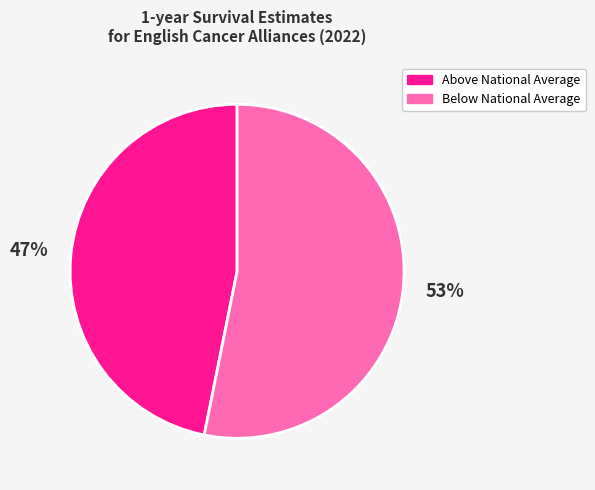

Which has a higher value, Above National Average or Below National Average?

Below National Average